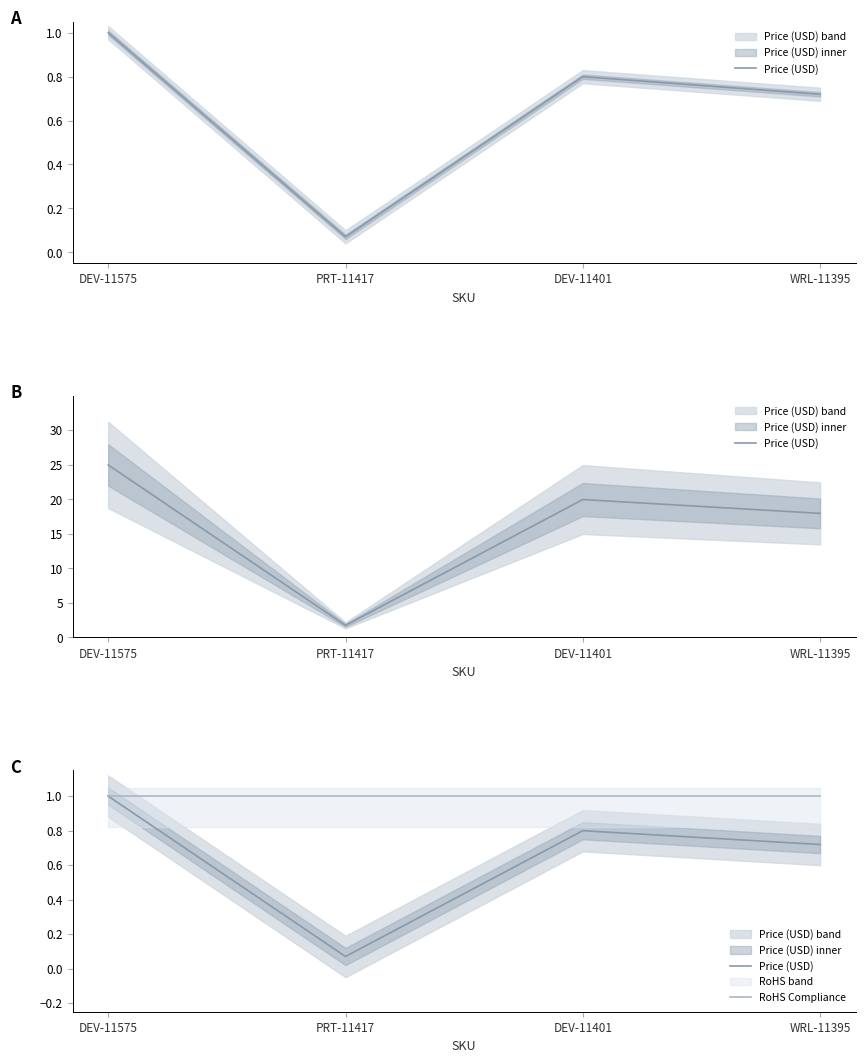

Reading left to right, what are all the values shown in this chart?

Price (USD): DEV-11575=1.0	PRT-11417=0.1	DEV-11401=0.8	WRL-11395=0.7
RoHS Compliance: DEV-11575=1.0	PRT-11417=1.0	DEV-11401=1.0	WRL-11395=1.0